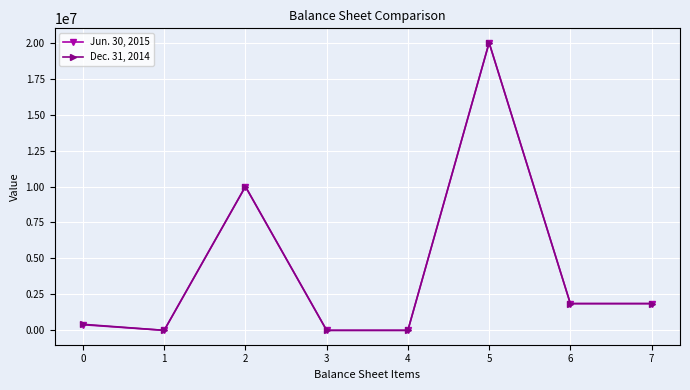

What is the difference between the Dec. 31, 2014 values at 4 and 5?

20000000